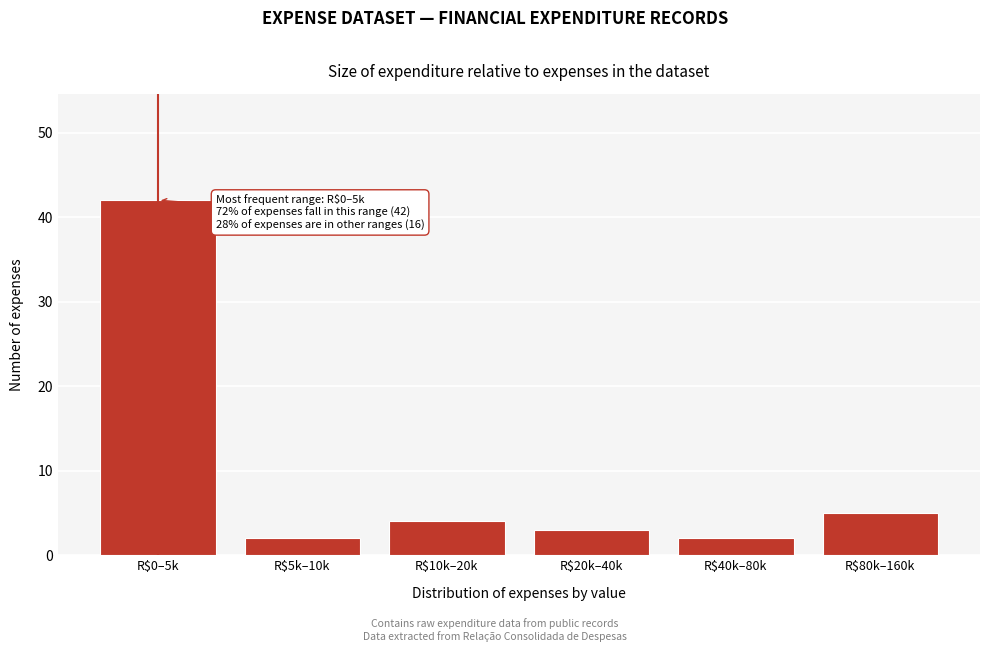

Reading right to left, list all the values displayed in this chart.

5	2	3	4	2	42